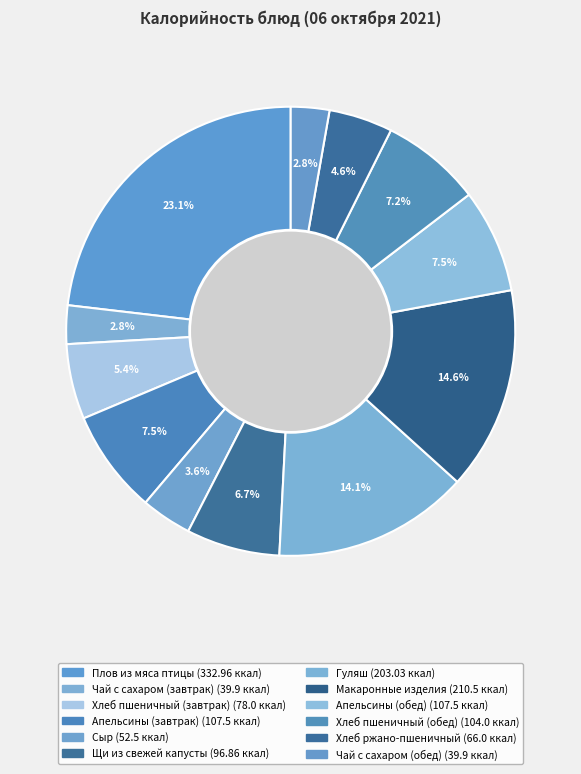

How many segments does this pie chart have?

12